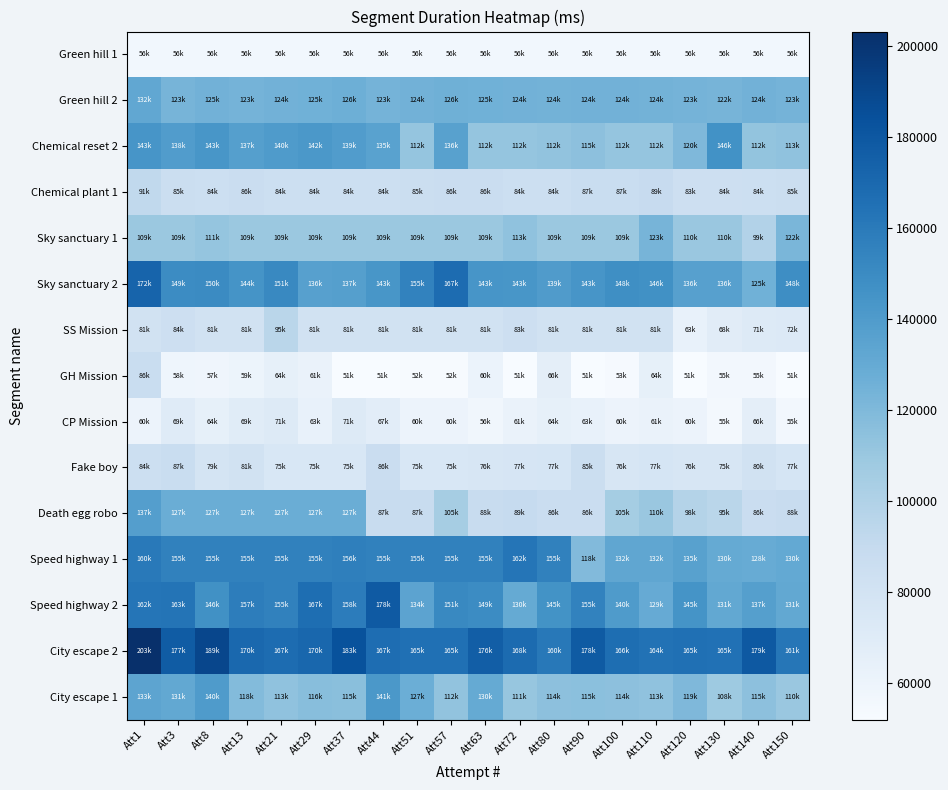

List the series in order of their peak value, highest first.

City escape 2, Speed highway 2, Sky sanctuary 2, Speed highway 1, Chemical reset 2, City escape 1, Death egg robo, Green hill 2, Sky sanctuary 1, SS Mission, Chemical plant 1, Fake boy, GH Mission, CP Mission, Green hill 1